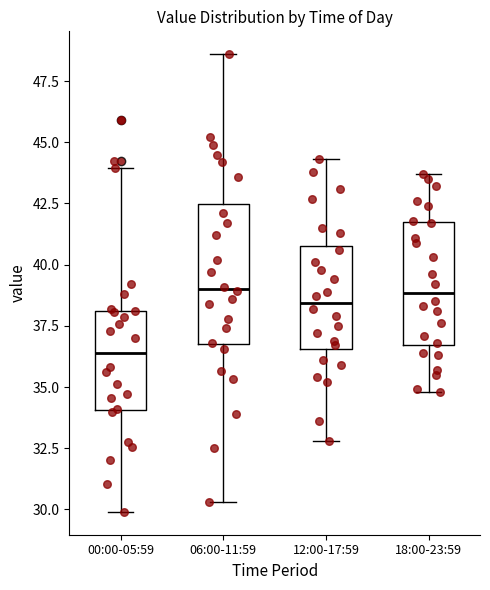

Reading left to right, read every box against the y-axis: the position of its median line, the range the box covers, and the ends of its whiskers. The values are not printed on the chart, so give them approximately, as read against the axis.

00:00-05:59: median 36.5, box 34.0 to 38.0, whiskers 30.0 to 44.0
06:00-11:59: median 39.0, box 36.5 to 42.5, whiskers 30.5 to 48.5
12:00-17:59: median 38.5, box 36.5 to 41.0, whiskers 33.0 to 44.5
18:00-23:59: median 39.0, box 36.5 to 41.5, whiskers 35.0 to 43.5